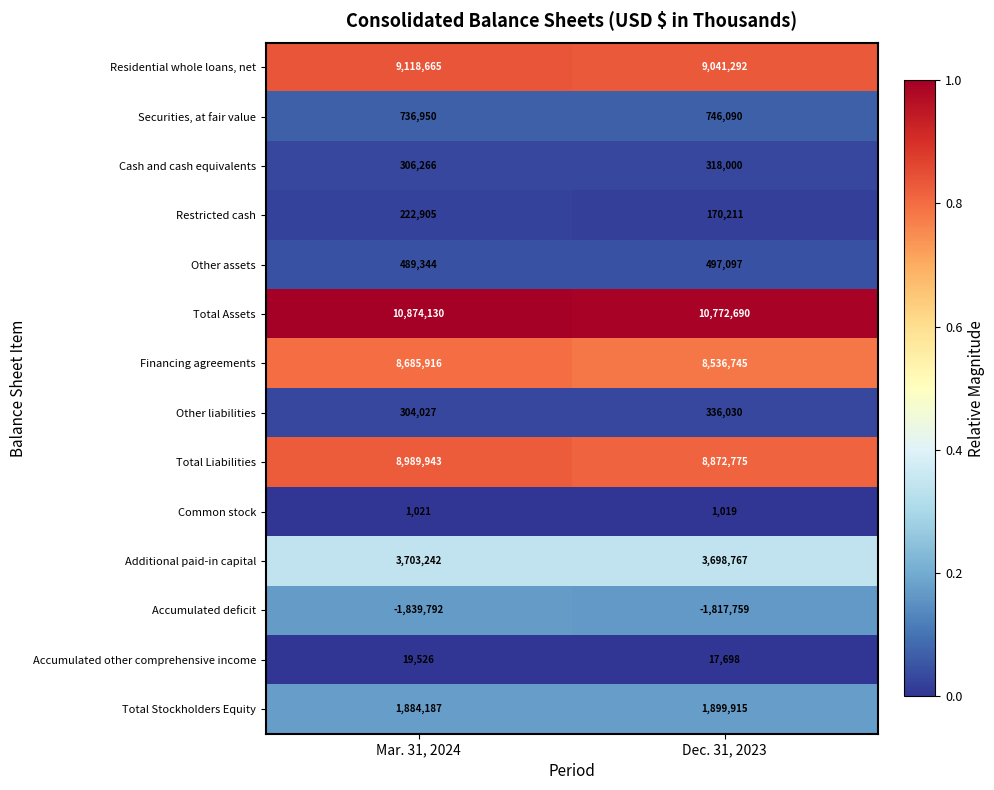

What is the difference between the maximum and minimum values in the Restricted cash series?

52694